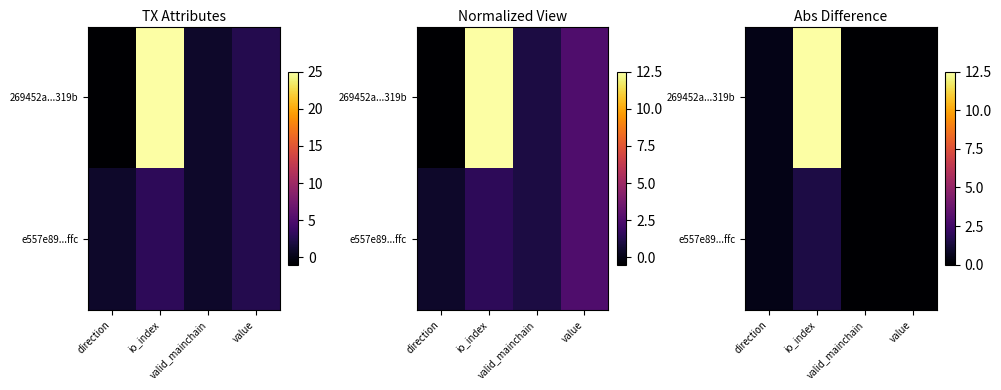

Rank the series at valid_mainchain from lowest to highest value.

269452a...319b, e557e89...ffc